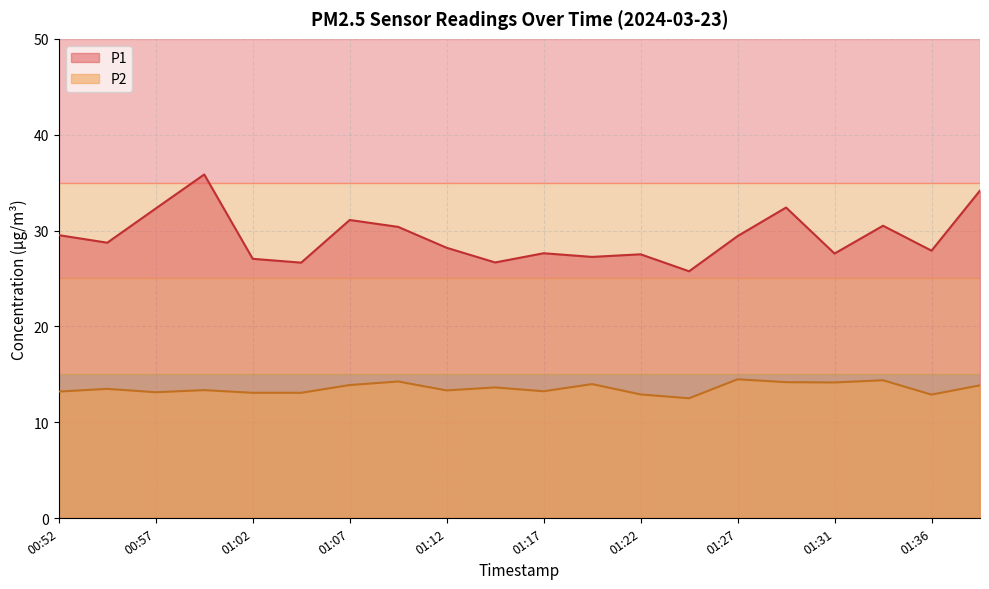

Where is the first local minimum for P1?

00:55